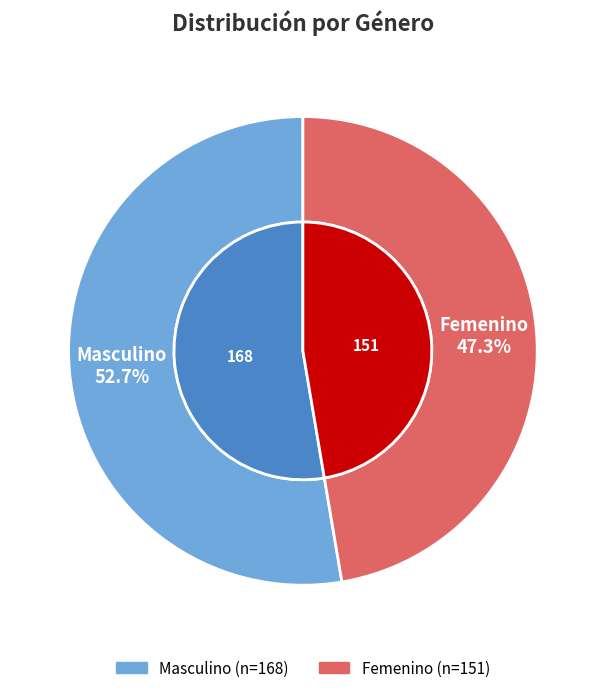

To the nearest percent, what percentage of the pie is F?

47%